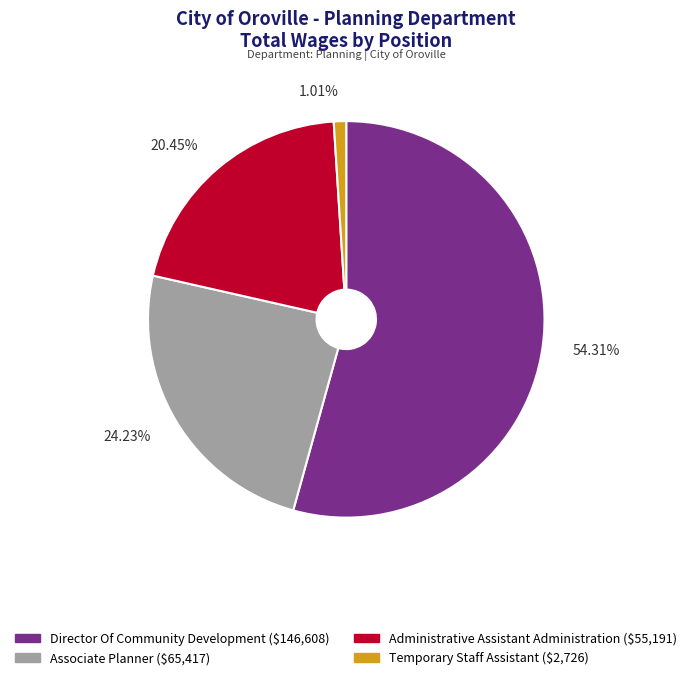

Which has a higher value, Associate Planner or Temporary Staff Assistant?

Associate Planner